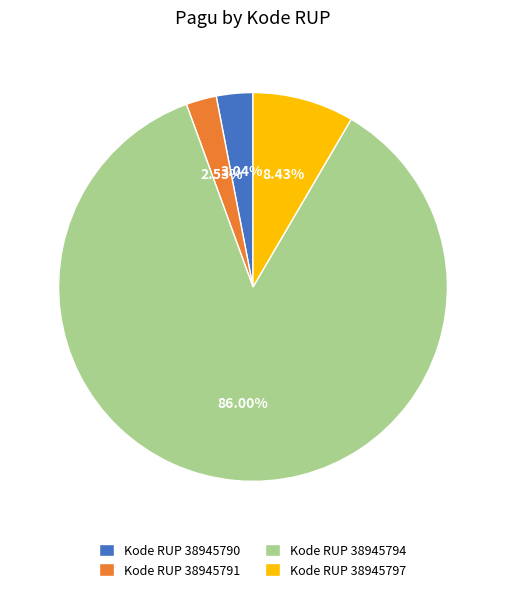

What is the smallest slice in the pie chart?

Kode RUP 38945791